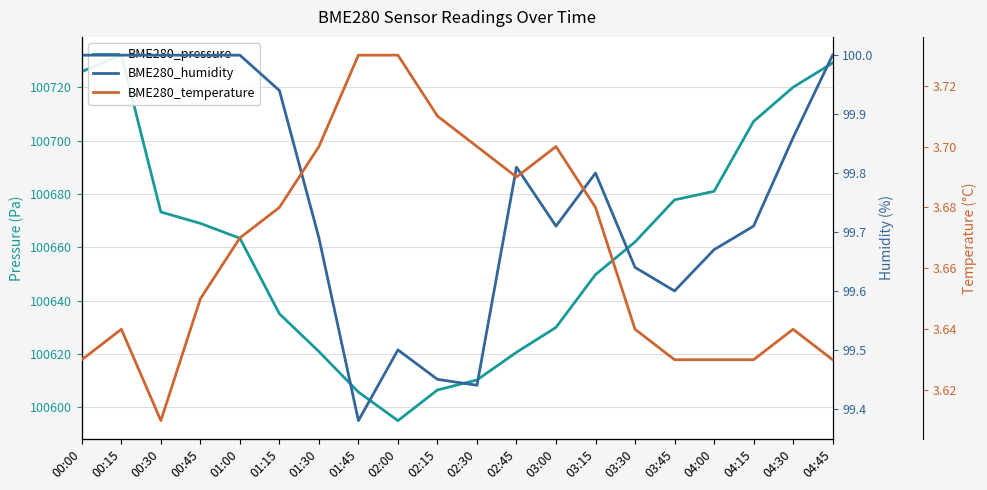

Is it true that BME280_pressure equals 179854.9 at 04:00?

False